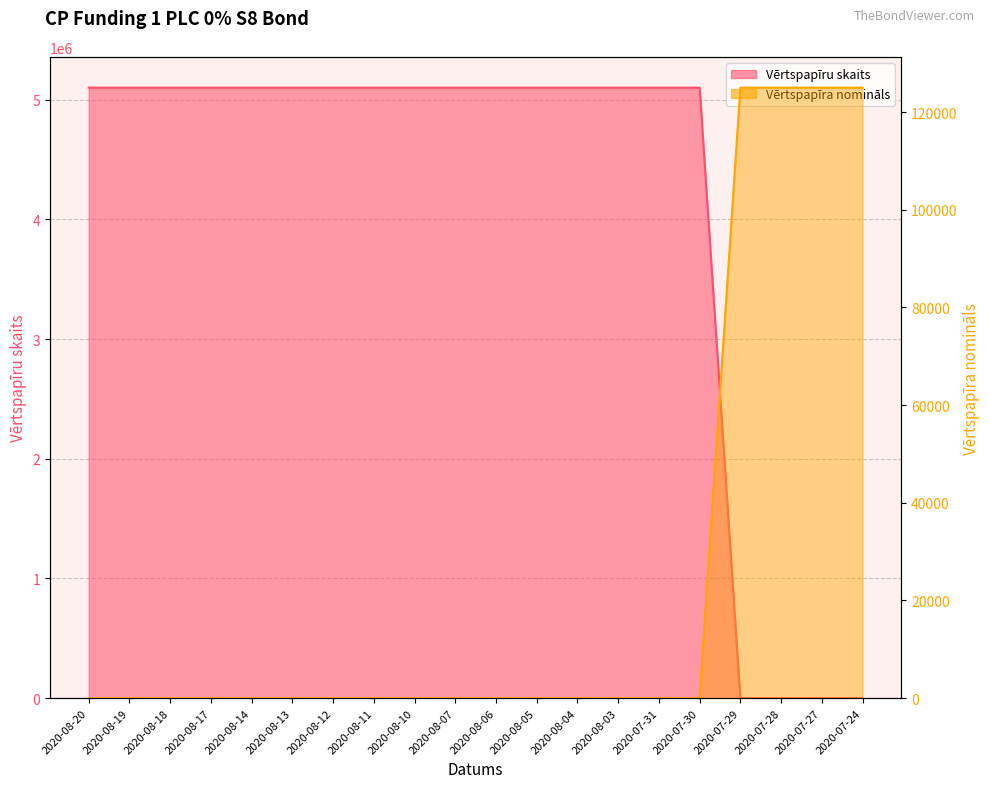

Which series has the largest range (max minus min)?

Vērtspapīru skaits